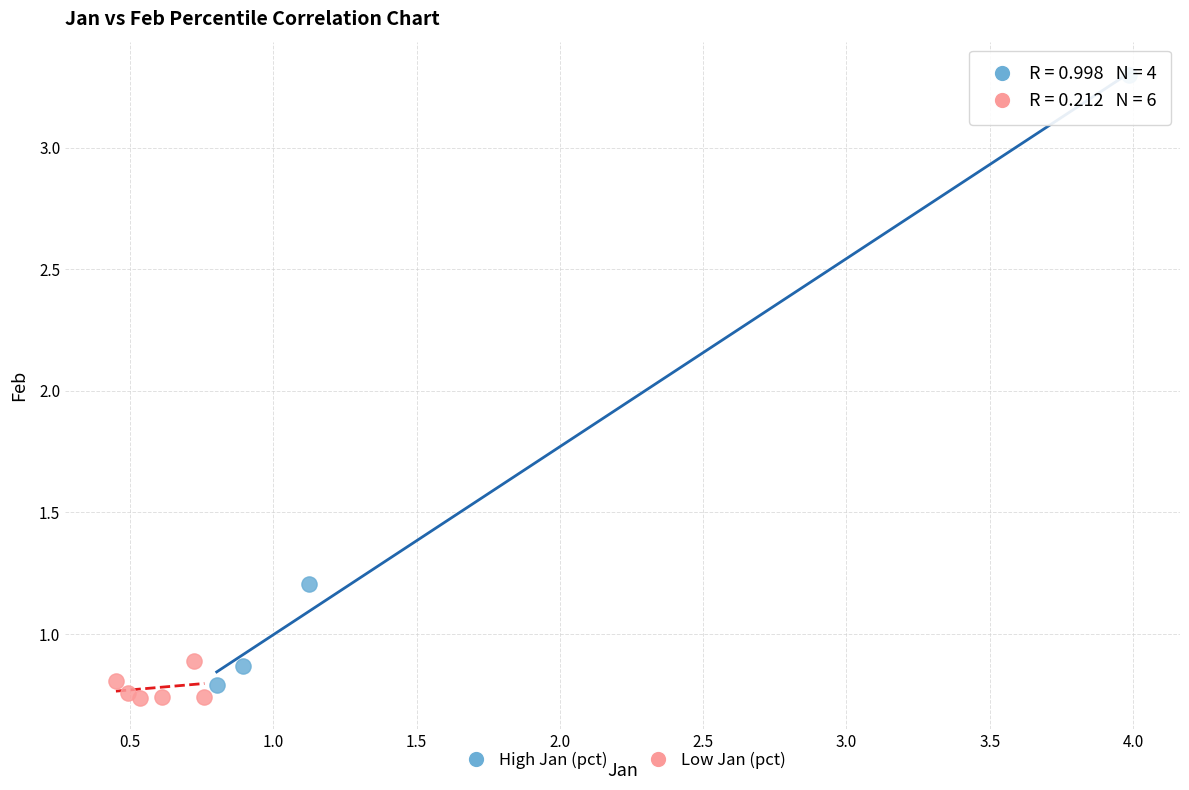

Which series reaches the maximum Y coordinate?

High Jan (pct)